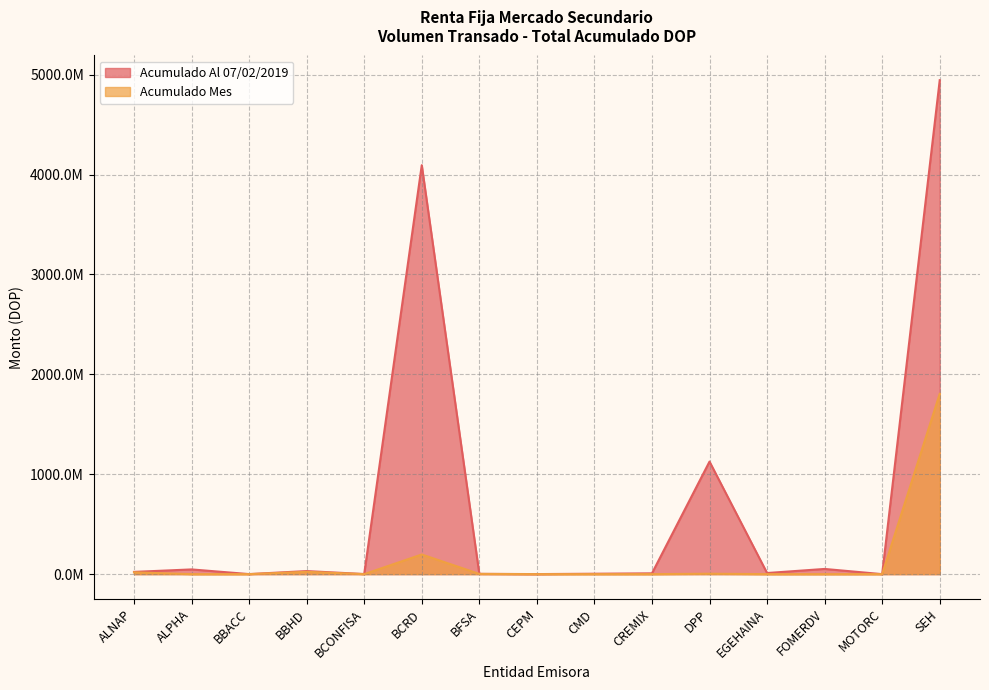

At which category does the chart reach its peak across all series?

SEH